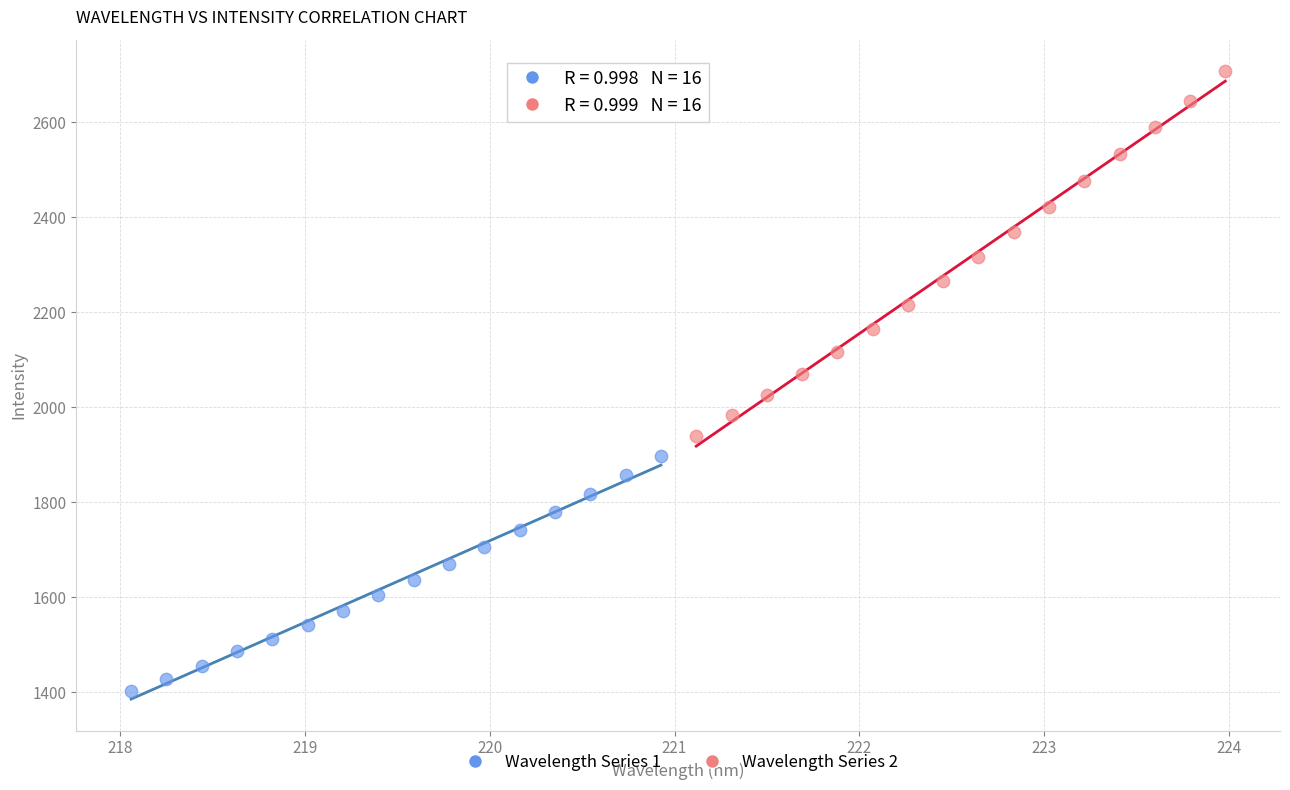

Which series reaches the minimum Y coordinate?

Wavelength Series 1